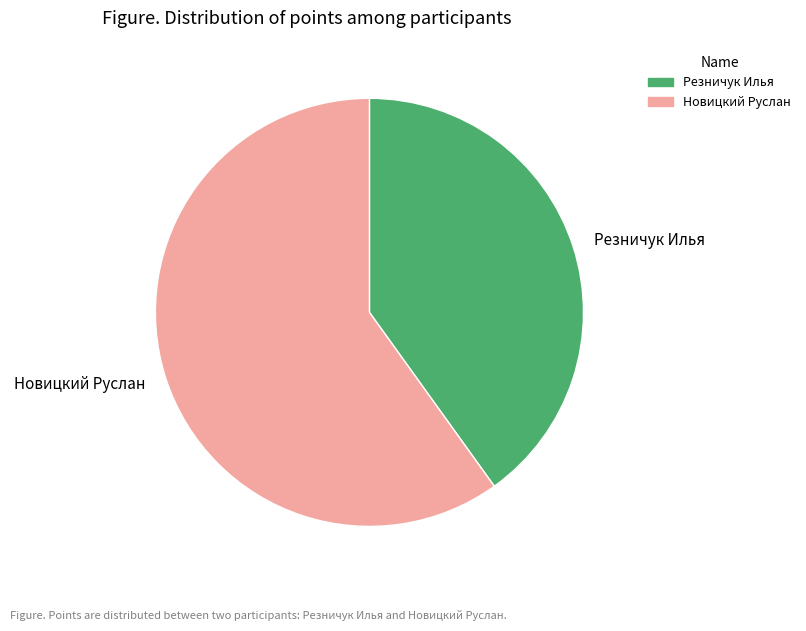

What is the ratio of the value at Новицкий Руслан to the value at Резничук Илья?

1.5